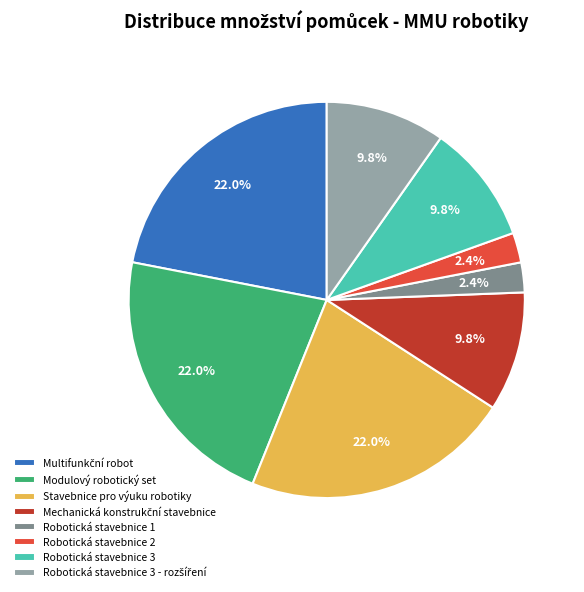

To the nearest percent, what is the average slice percentage?

12%